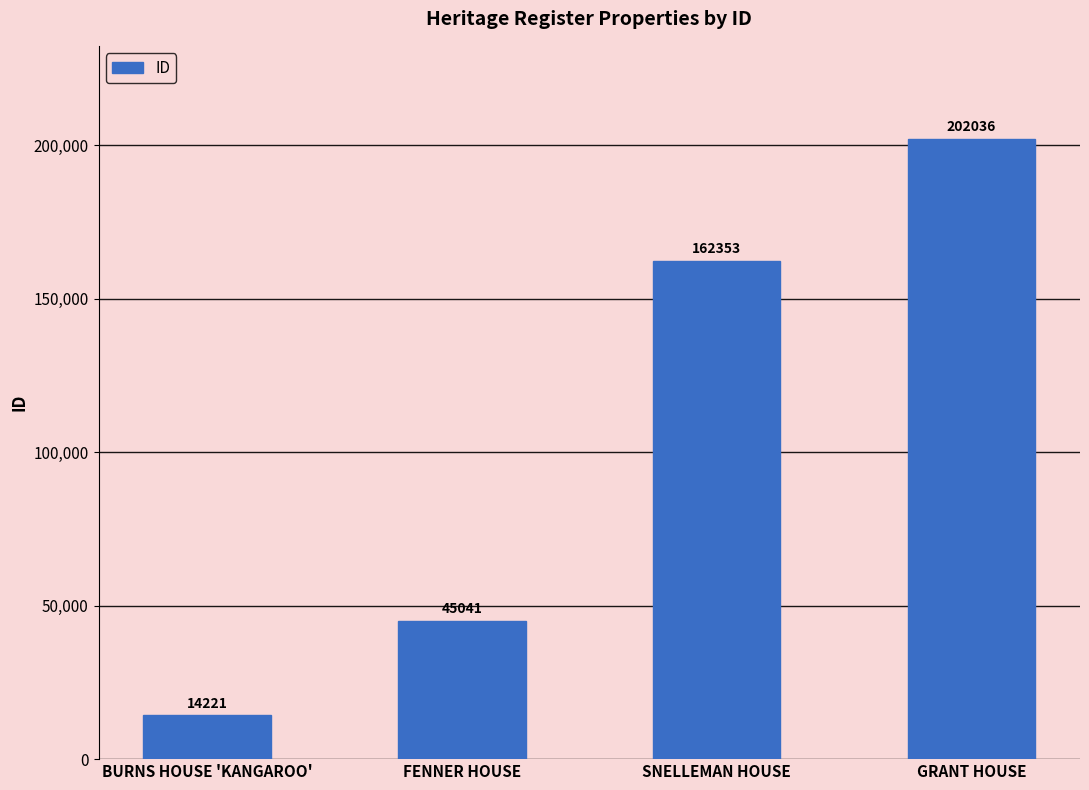

Reading left to right, list all the values displayed in this chart.

14221	45041	162353	202036